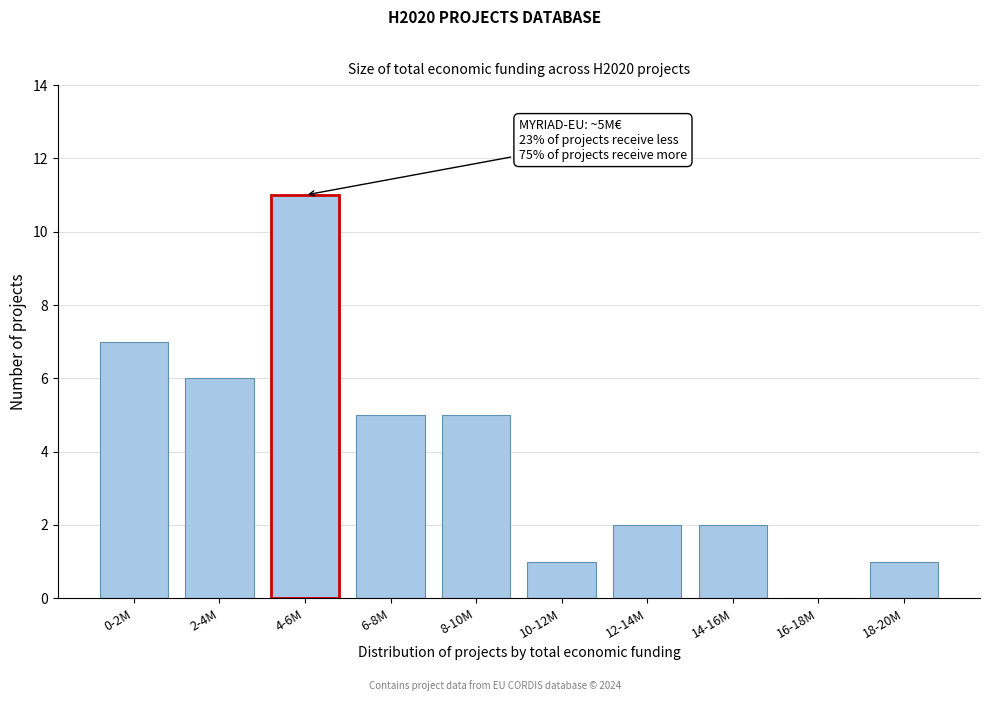

Reading left to right, list all the values displayed in this chart.

0-2M=7	2-4M=6	4-6M=11	6-8M=5	8-10M=5	10-12M=1	12-14M=2	14-16M=2	16-18M=0	18-20M=1